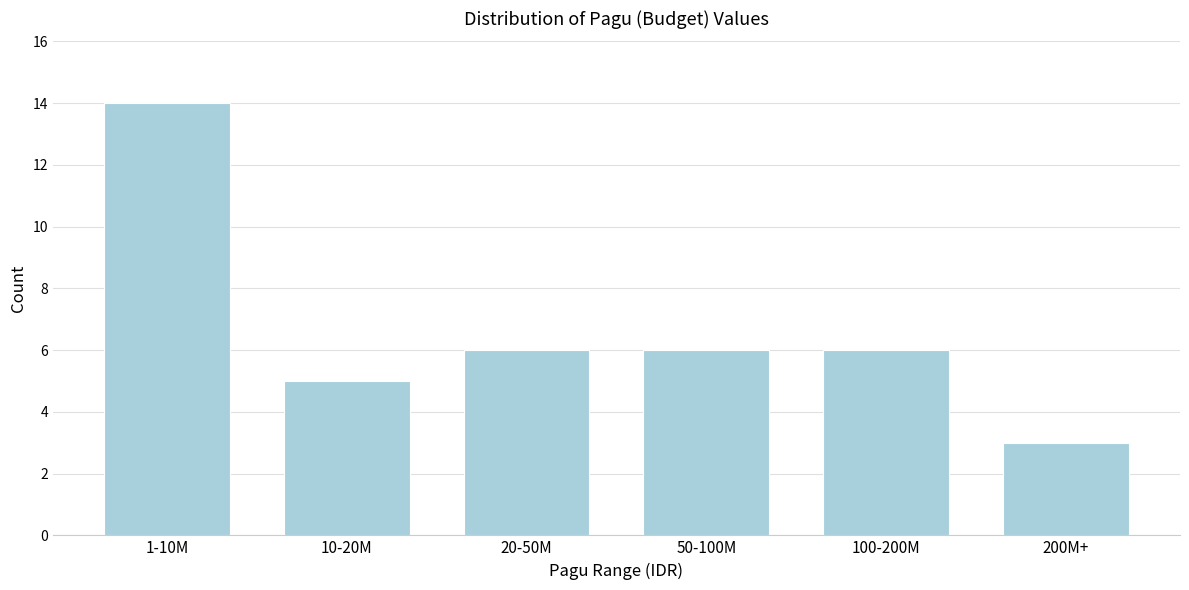

Reading right to left, list all the values displayed in this chart.

200M+=3	100-200M=6	50-100M=6	20-50M=6	10-20M=5	1-10M=14